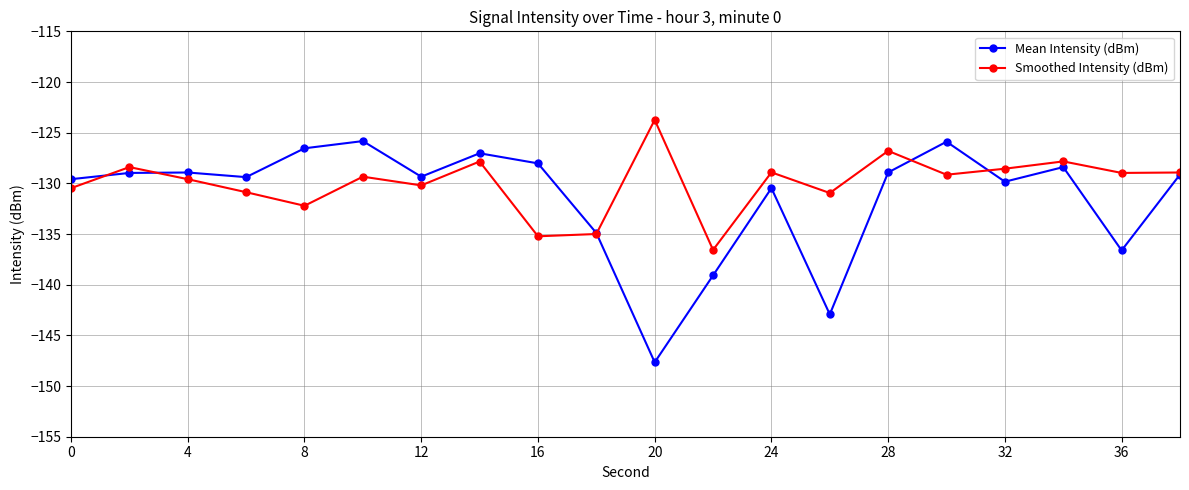

What is the maximum value for Mean Intensity (dBm)?

-125.8